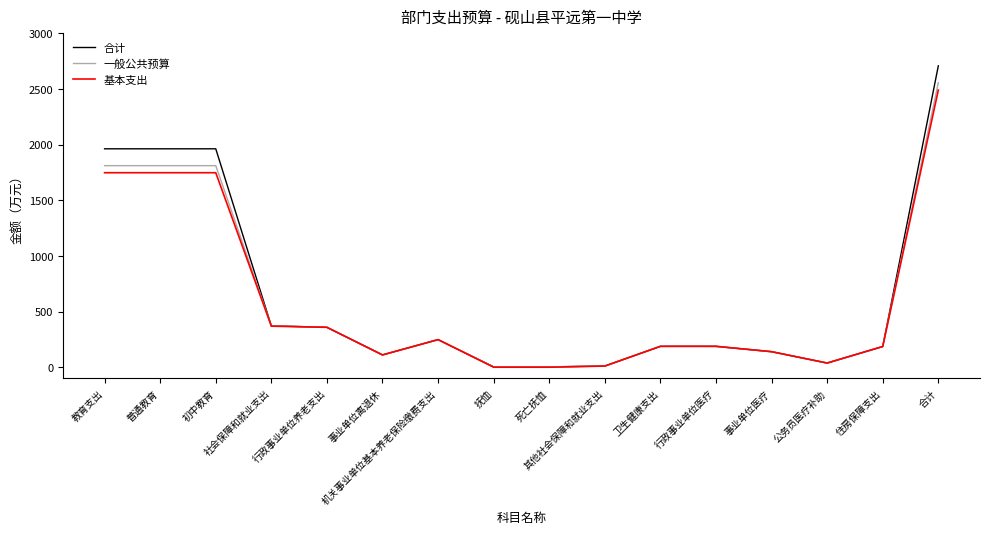

Reading left to right, list all the values displayed in this chart.

合计: 1962.1	1962.1	1962.1	371.9	358.3	110.5	247.9	3.1	3.1	10.4	187.5	187.5	139.4	37.4	185.9	2707.4
一般公共预算: 1810.8	1810.8	1810.8	371.9	358.3	110.5	247.9	3.1	3.1	10.4	187.5	187.5	139.4	37.4	185.9	2556.1
基本支出: 1747.2	1747.2	1747.2	368.8	358.3	110.5	247.9	0.0	0.0	10.4	187.5	187.5	139.4	37.4	185.9	2489.4